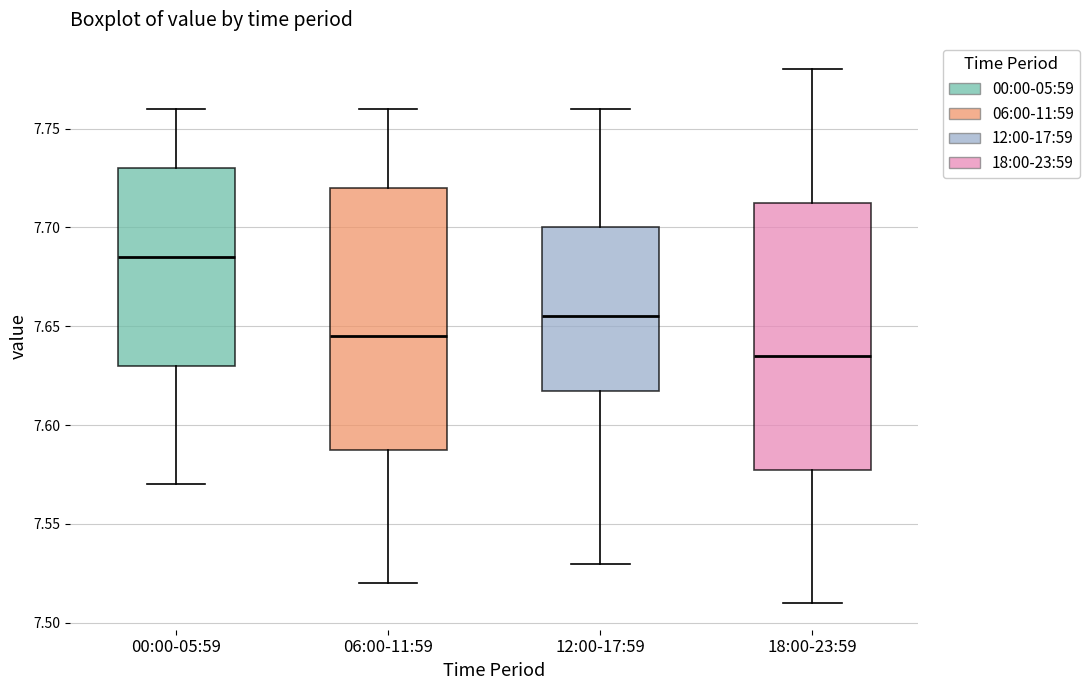

Reading left to right, transcribe this box plot: for each box, give where its median line is, the range the box spans, and where its two whiskers end, as read against the y-axis. The values are not printed on the chart, so give them approximately, as read against the axis.

00:00-05:59: median 7.685, box 7.630 to 7.730, whiskers 7.570 to 7.760
06:00-11:59: median 7.645, box 7.590 to 7.720, whiskers 7.520 to 7.760
12:00-17:59: median 7.655, box 7.620 to 7.700, whiskers 7.530 to 7.760
18:00-23:59: median 7.635, box 7.580 to 7.715, whiskers 7.510 to 7.780